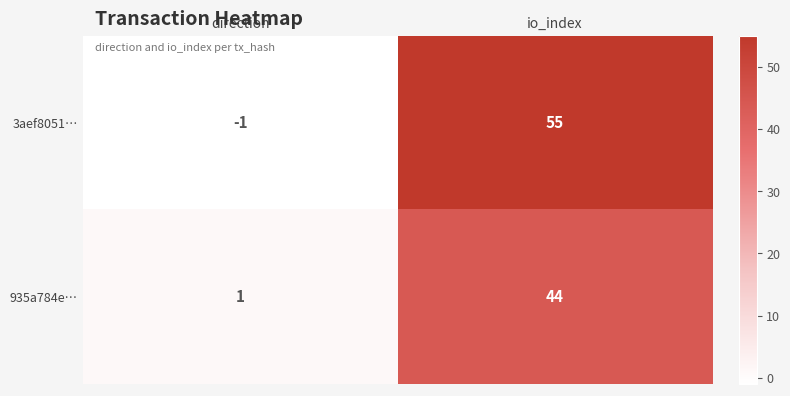

What is the sum of the 935a784e… values at direction and io_index?

45